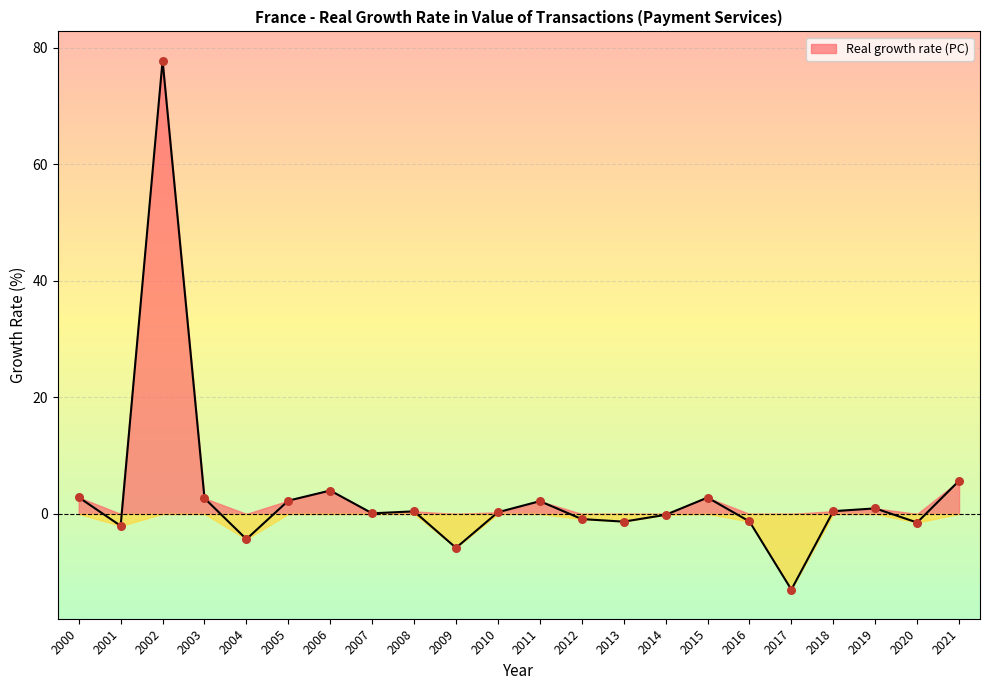

Between 2002 and 2013, which is larger?

2002